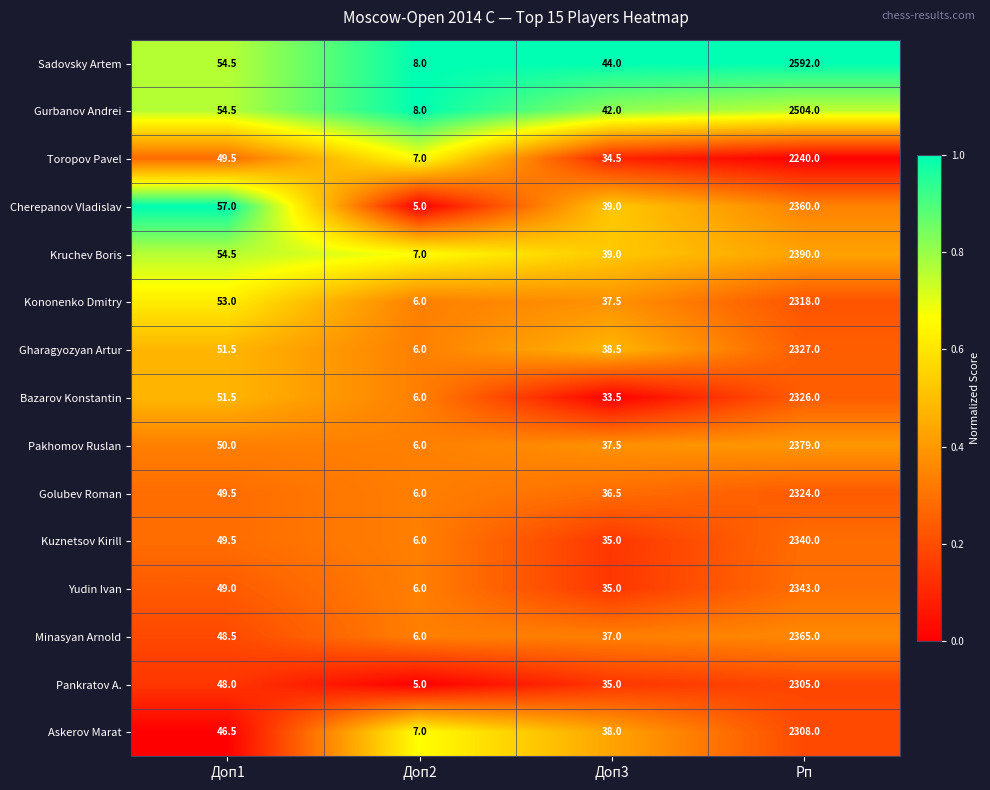

Where is Gurbanov Andrei nearest to the value 1256?

Доп1